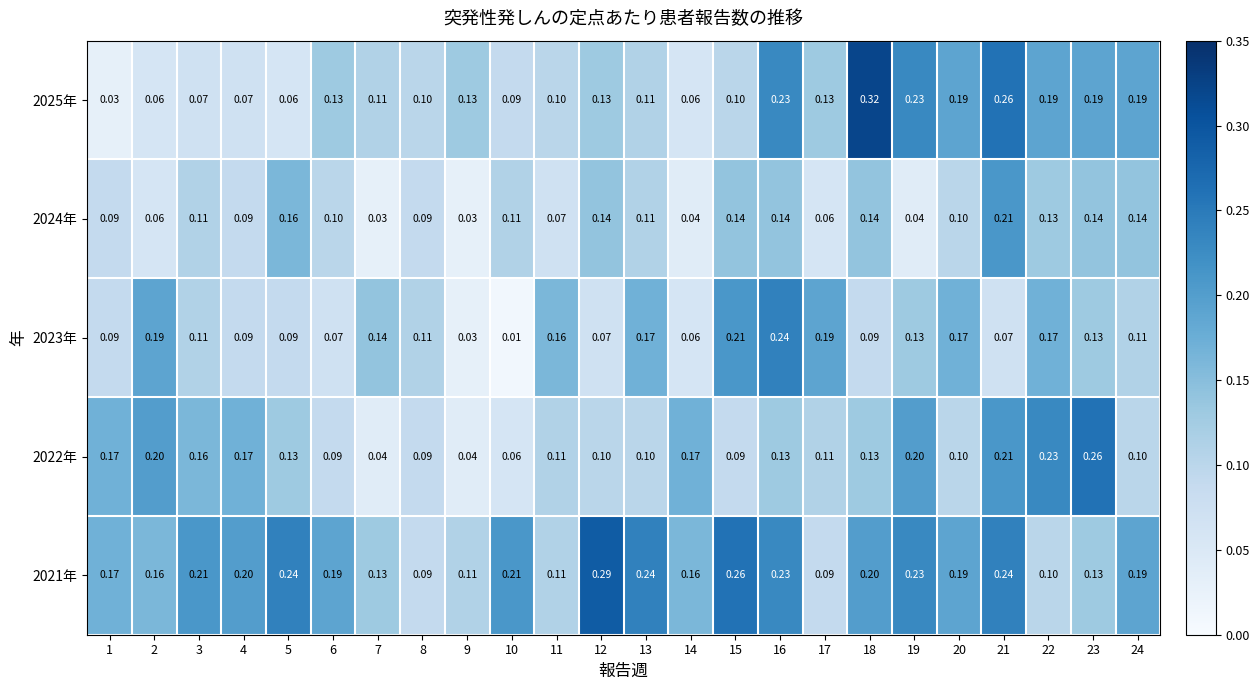

Which series has the widest spread of values?

2025年